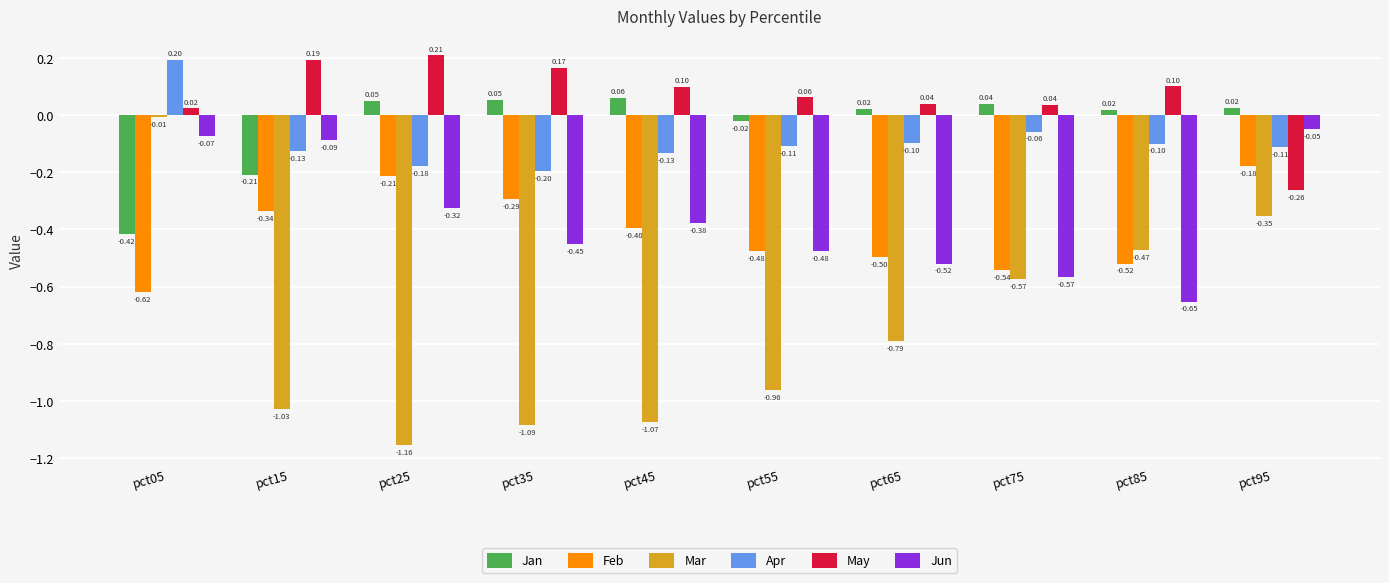

What is the maximum value shown in the chart?

0.2